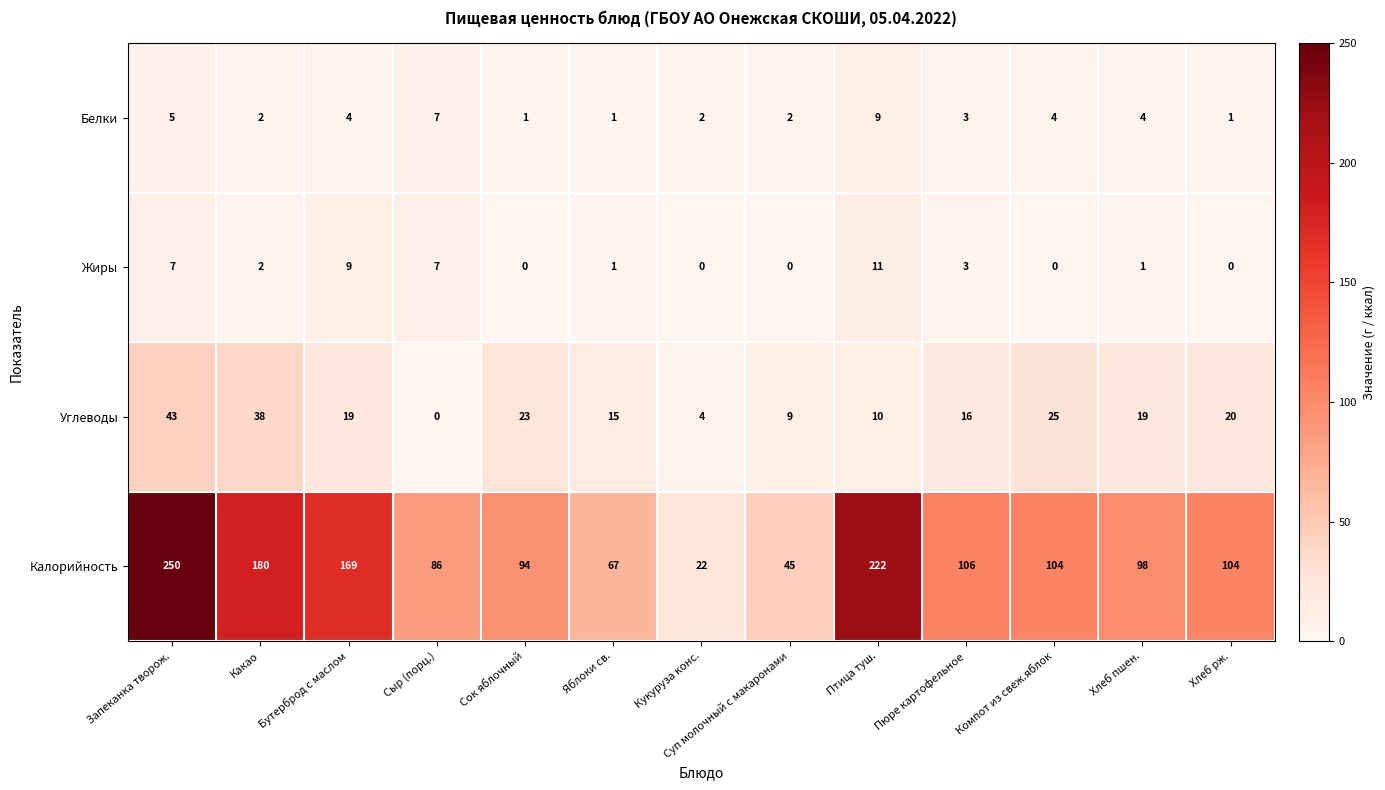

At Бутерброд с маслом, list the series in order from largest to smallest.

Калорийность, Углеводы, Жиры, Белки